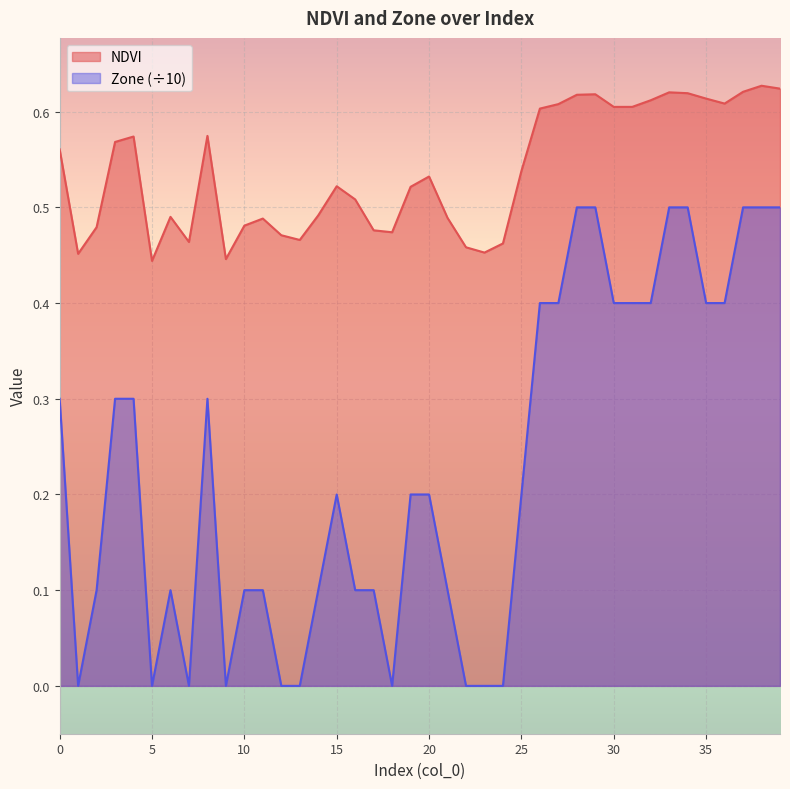

True or false: Zone and NDVI intersect in this chart.

False